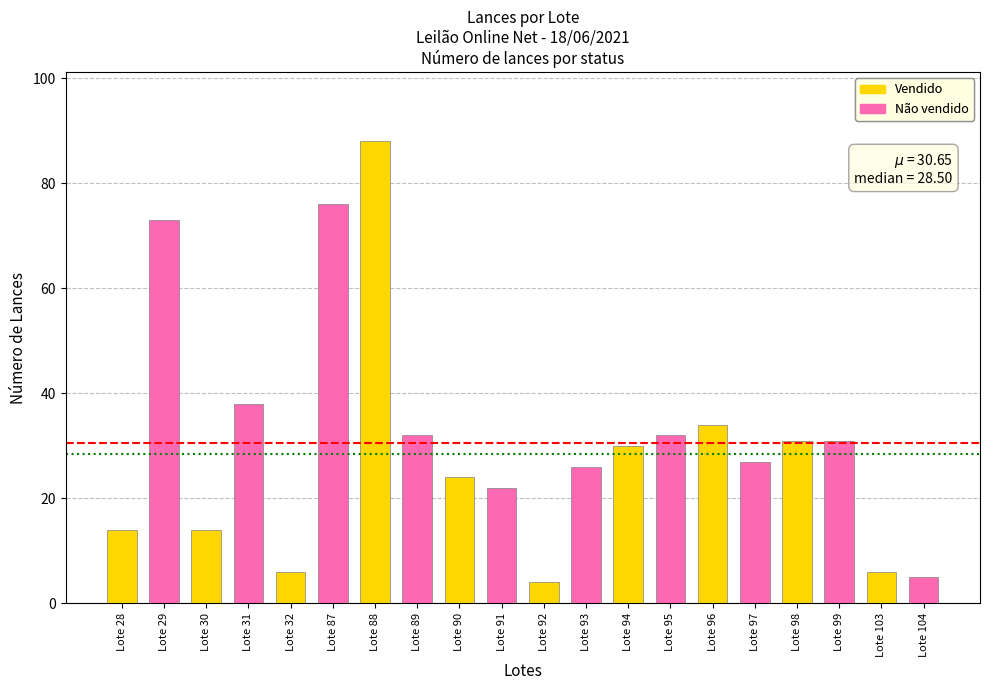

Is it true that the value at Lote 97 is 45?

False